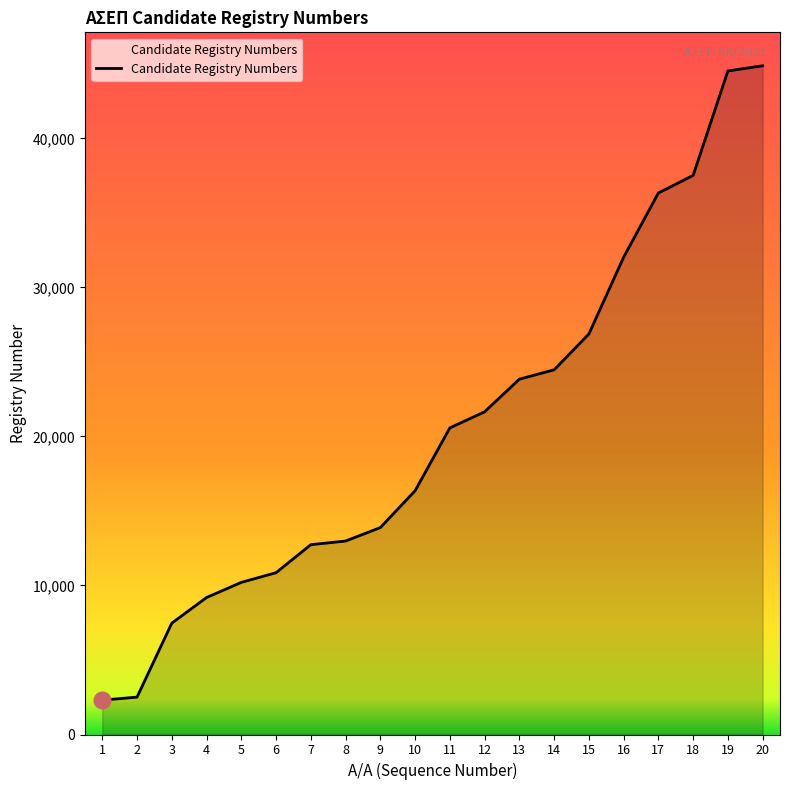

What is the smallest value displayed?

2306